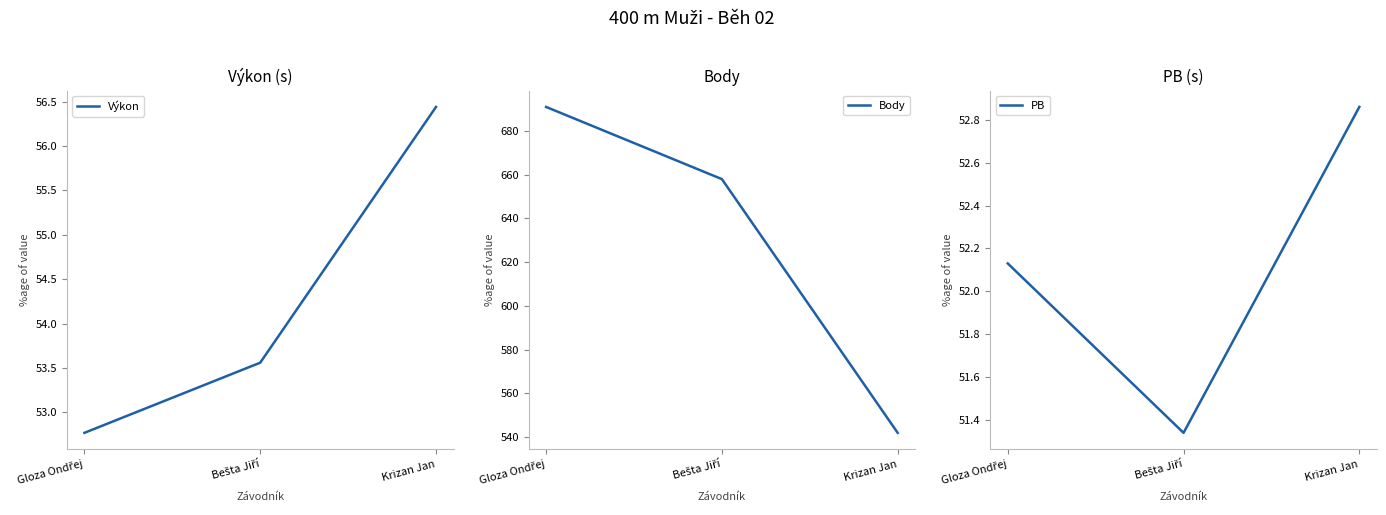

How many distinct data groups are displayed?

3